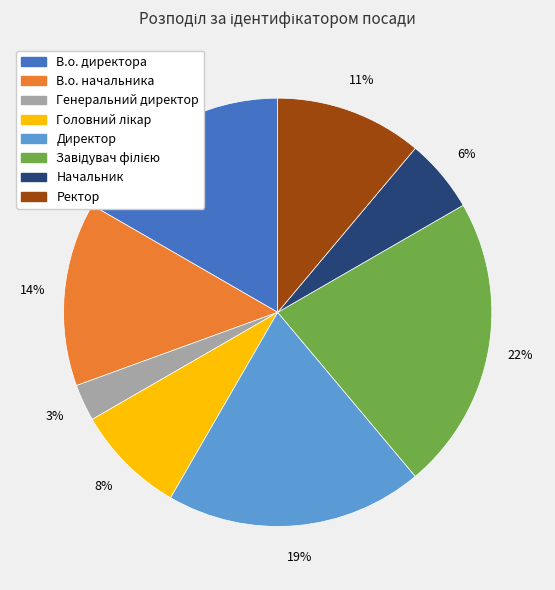

True or false: Генеральний директор accounts for 10% of the total.

False